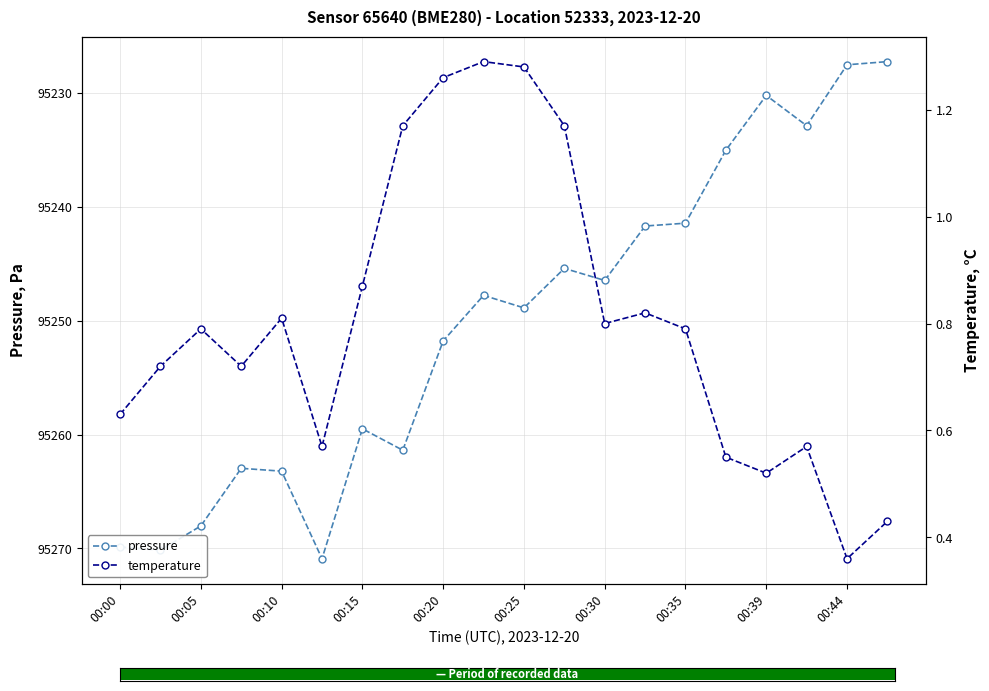

Rank the series by their maximum value, from lowest to highest.

temperature, pressure